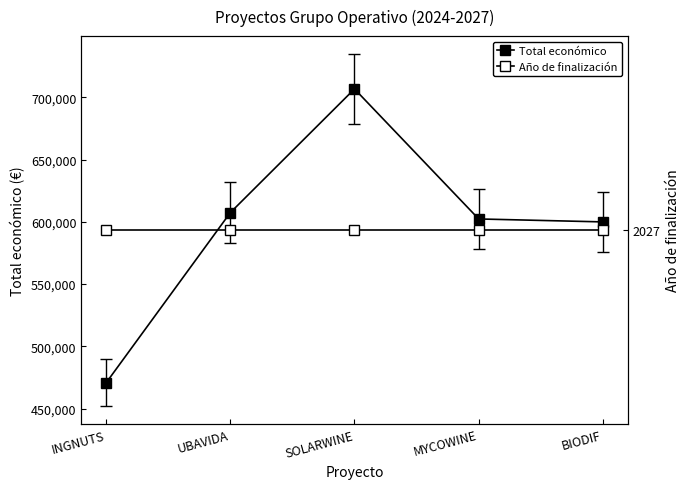

List the series in order of their overall mean, highest first.

Total económico, Año de finalización